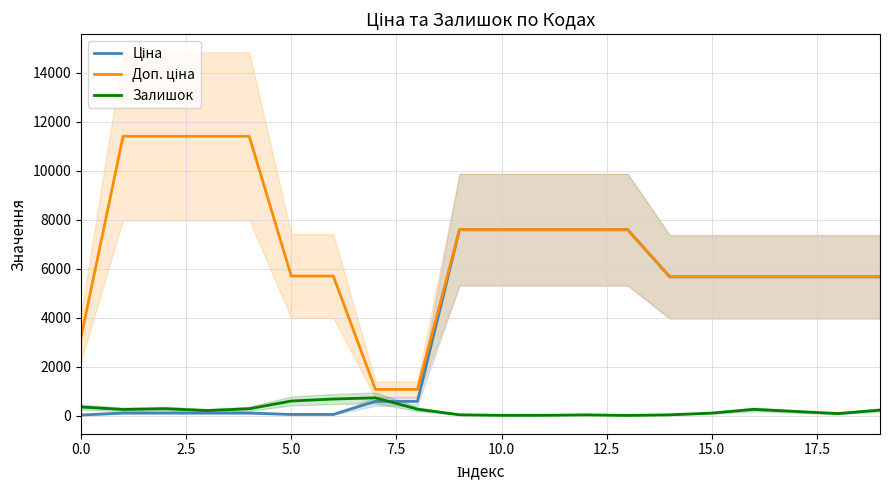

Between 17.5 and 0.0, which is larger?

17.5